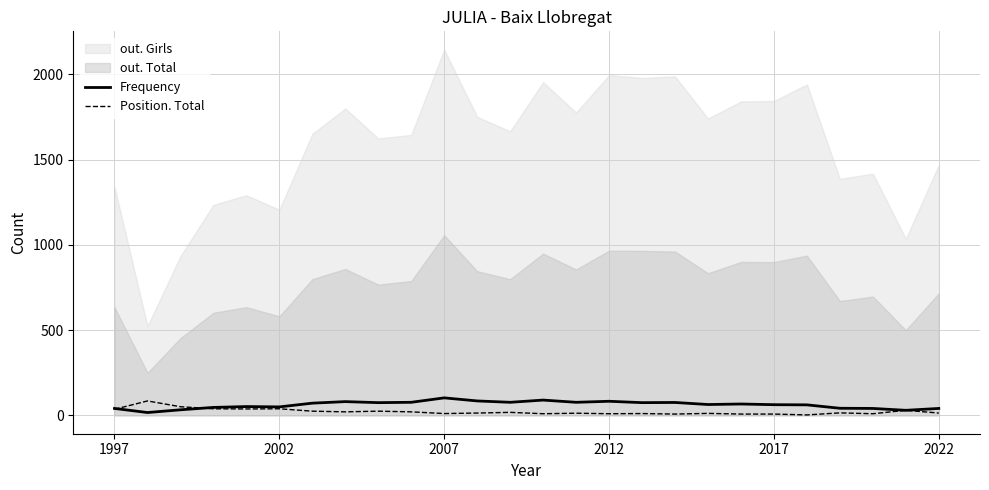

The value of Position. Total at 2007 is 16. True or false?

False